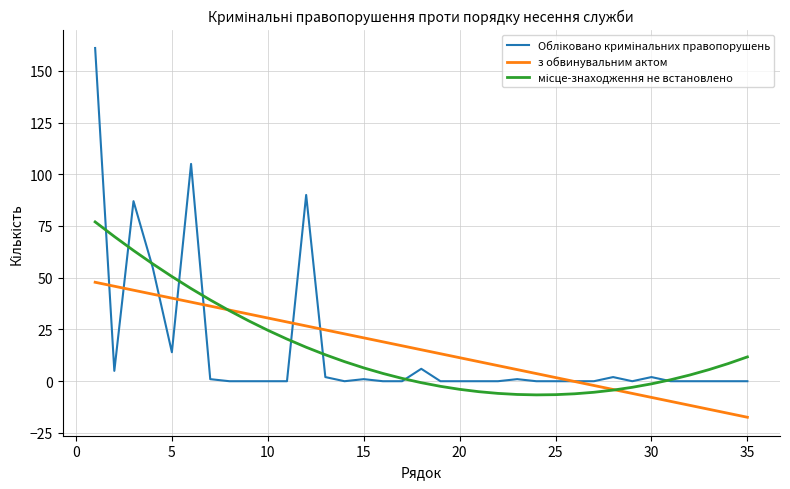

What is the minimum value shown in the chart?

-17.4